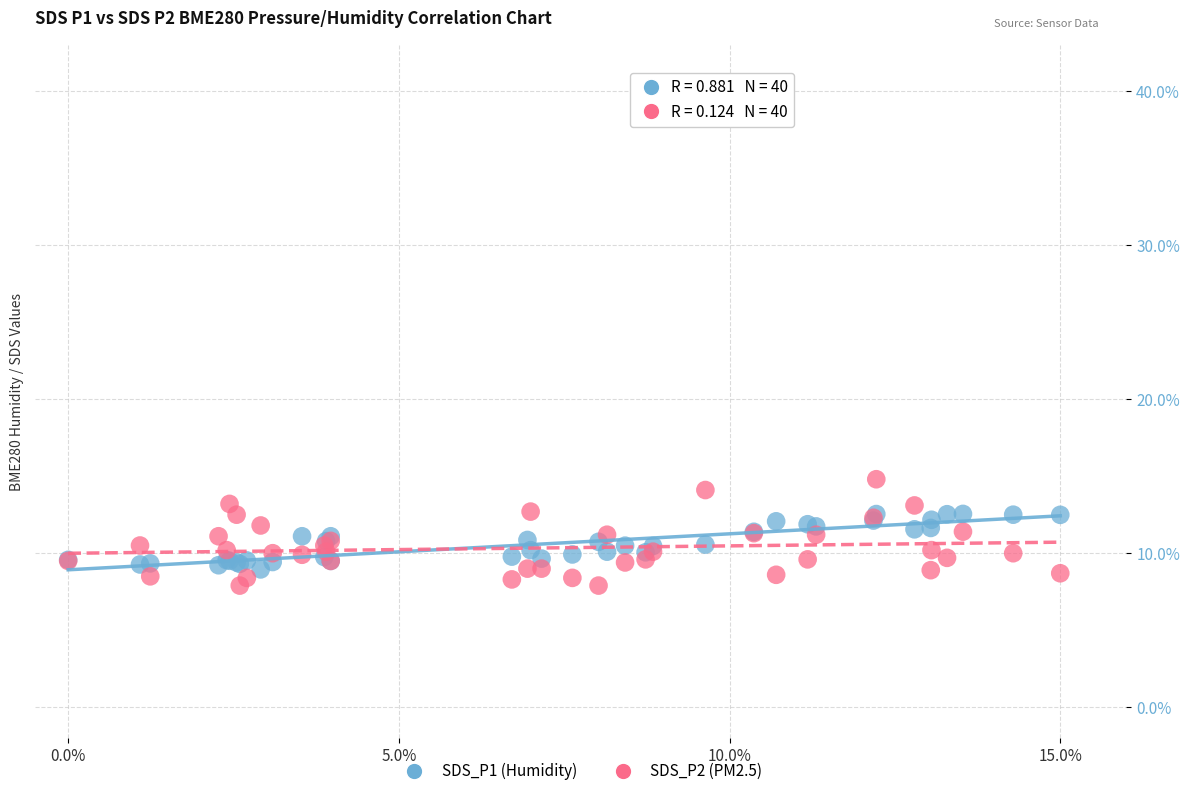

Which series has the largest Y range (max minus min)?

SDS_P2 (PM2.5)